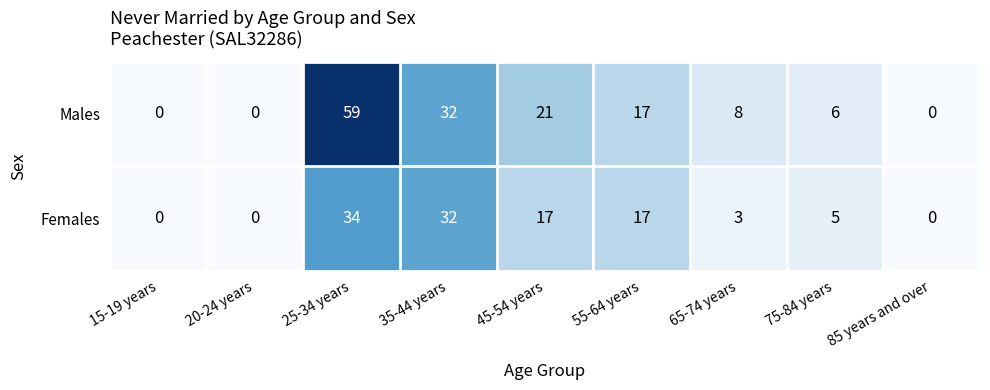

What is the difference between the maximum and minimum values in the Males series?

59